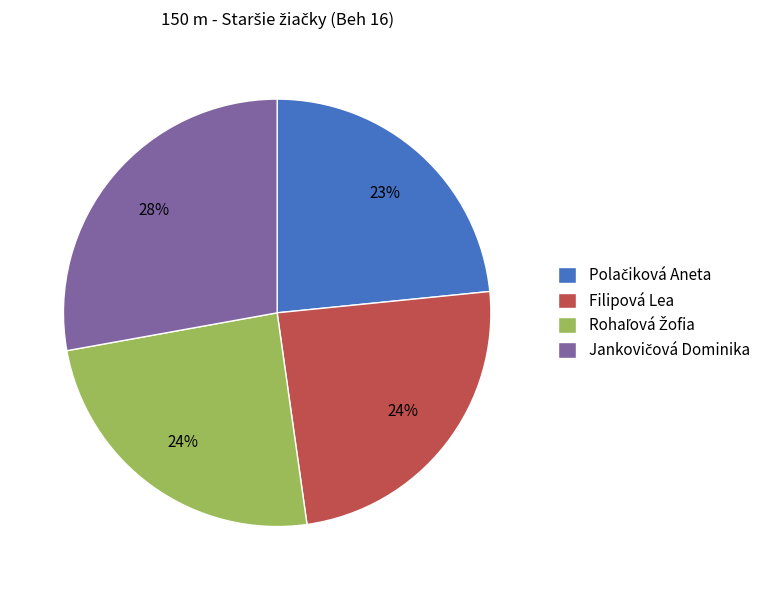

Is it true that Filipová Lea is 24% of the pie?

True